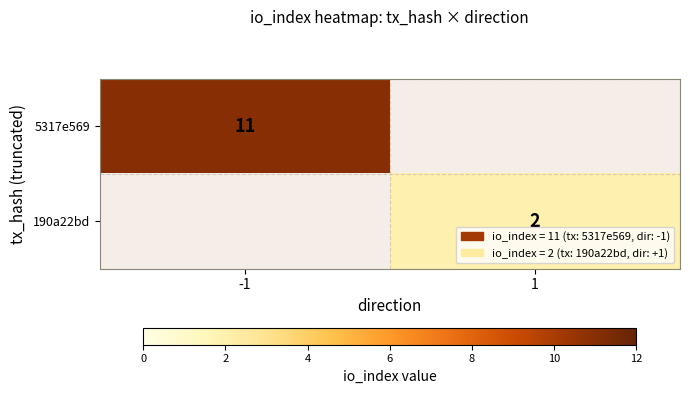

Is the value of 190a22bd at 1 greater than the value of 5317e569 at -1?

No